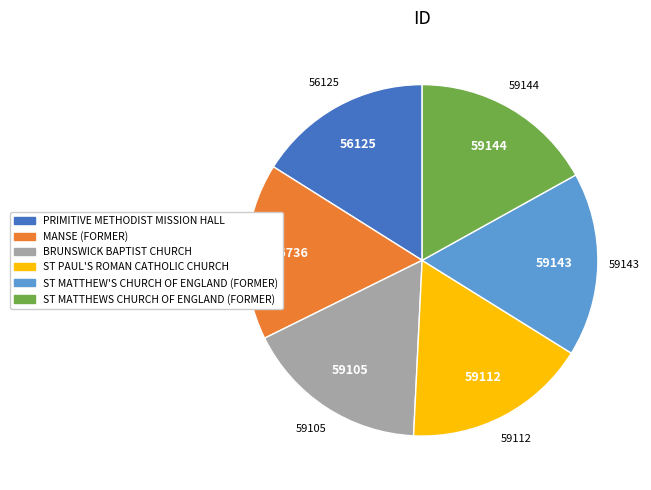

Does any single category account for the majority?

No